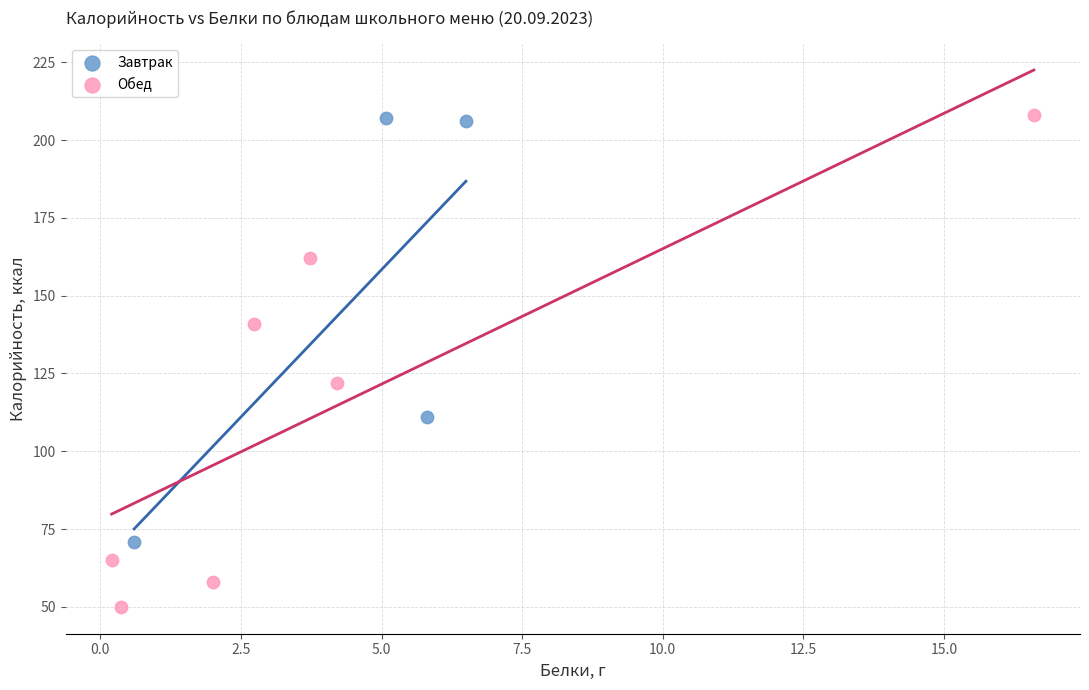

Which series reaches the minimum Y coordinate?

Обед